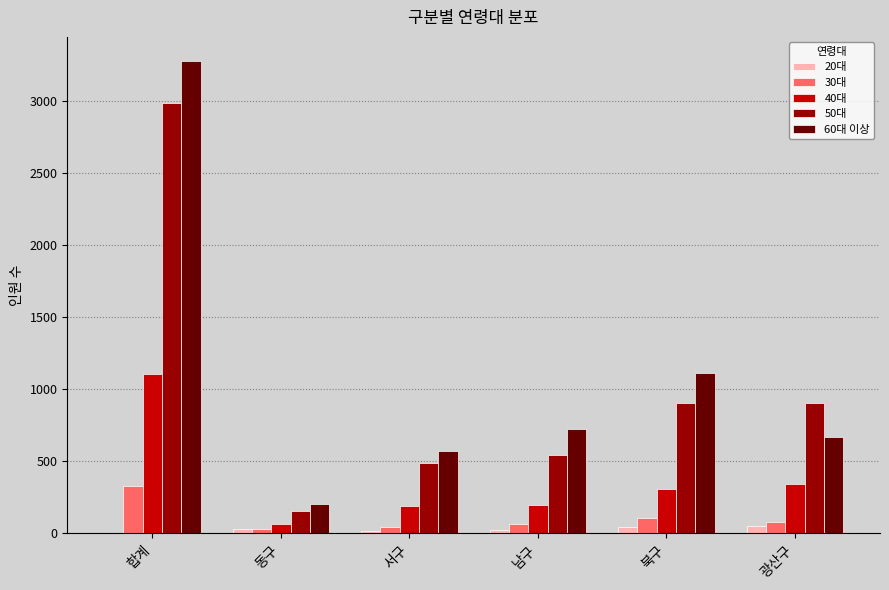

How many distinct data groups are displayed?

5